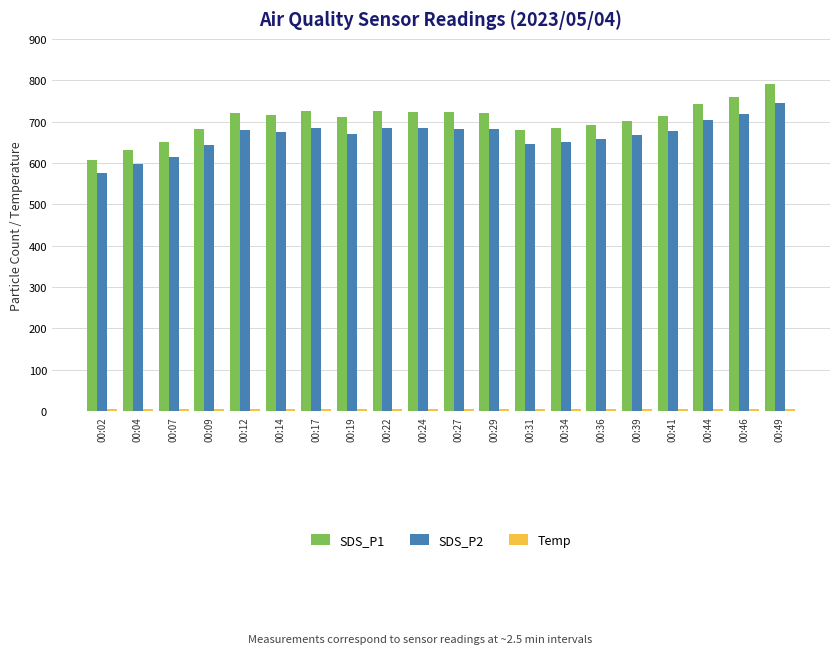

Which category has the highest value in the SDS_P2 series?

00:49